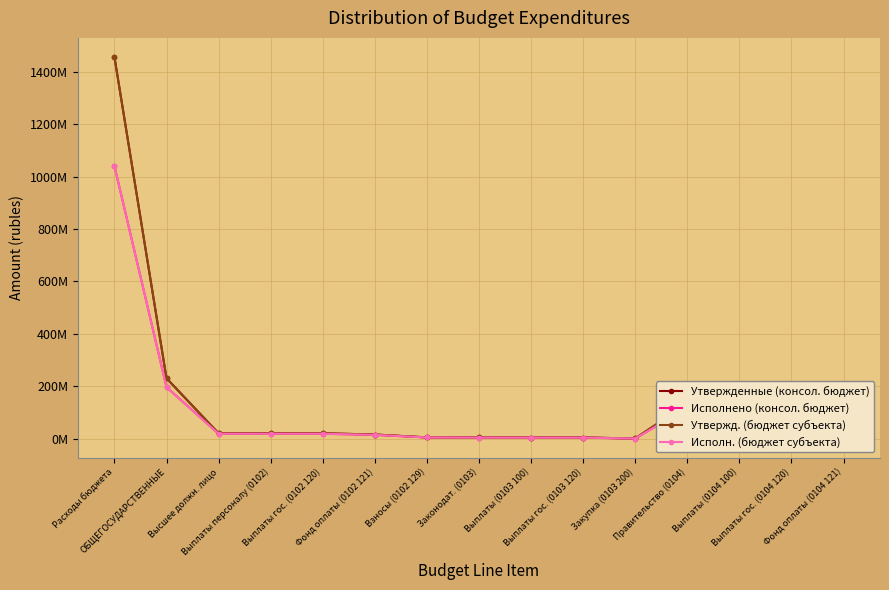

At how many categories does at least one series exceed 924547284?

1